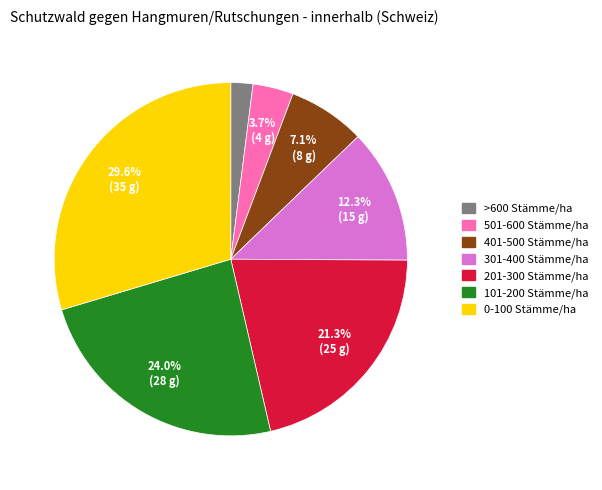

Between 101-200 Stämme/ha and 301-400 Stämme/ha, which is larger?

101-200 Stämme/ha